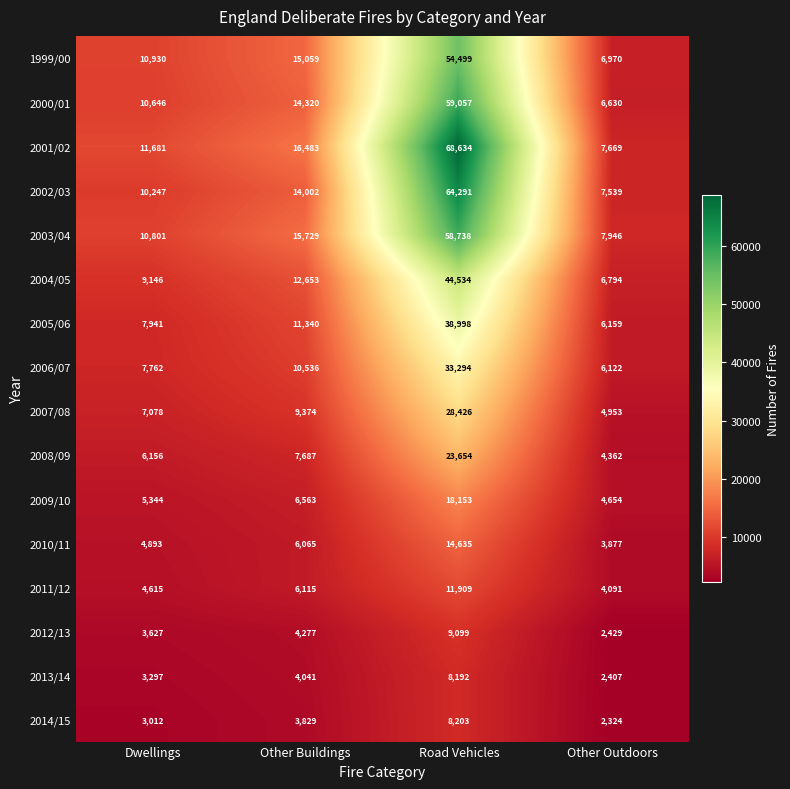

Is the value of 2006/07 at Other Outdoors greater than the value of 2005/06 at Other Buildings?

No